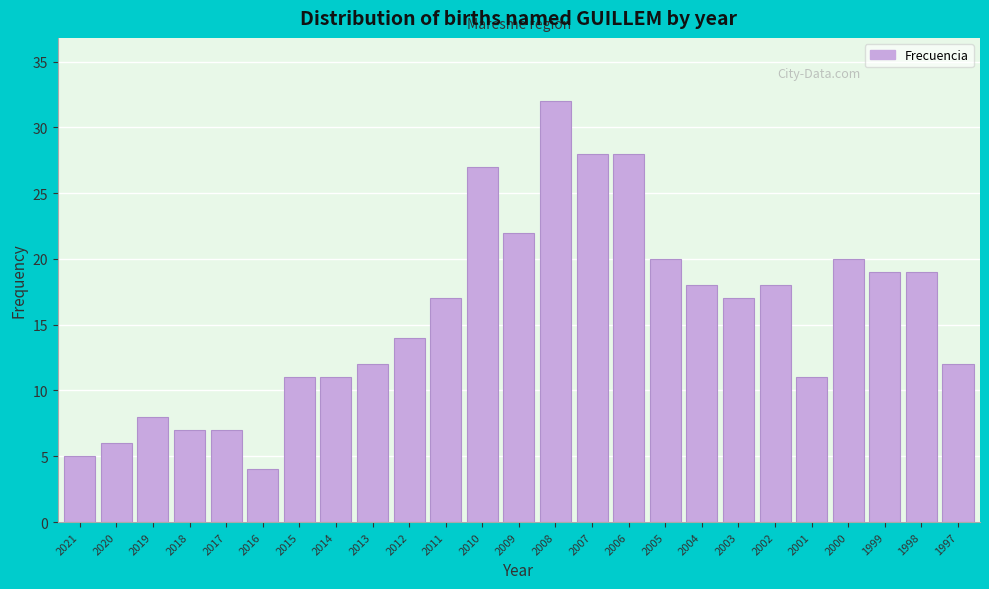

Reading left to right, transcribe all the data shown in this chart.

5	6	8	7	7	4	11	11	12	14	17	27	22	32	28	28	20	18	17	18	11	20	19	19	12